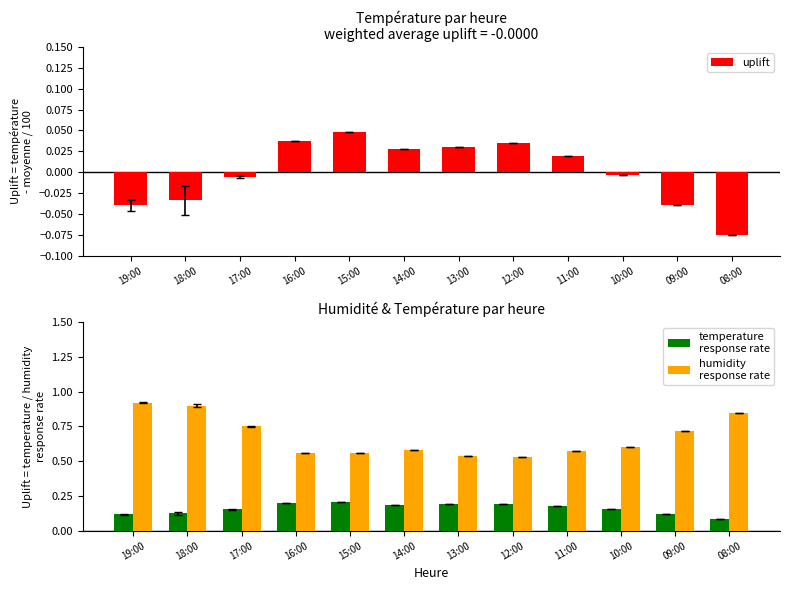

At which category is the sum across all series the highest?

19:00